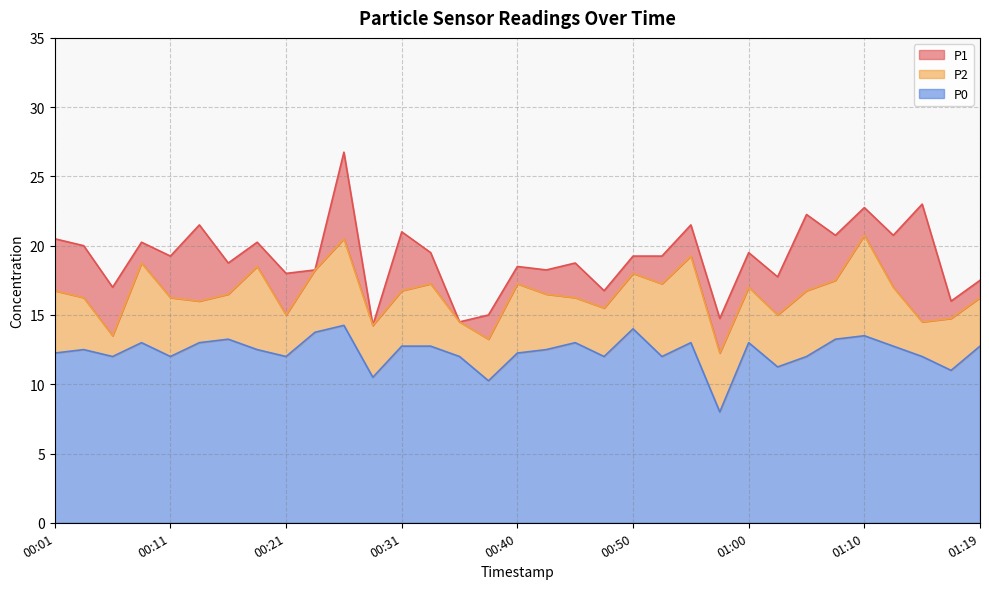

At which label does P1 reach its minimum?

00:28